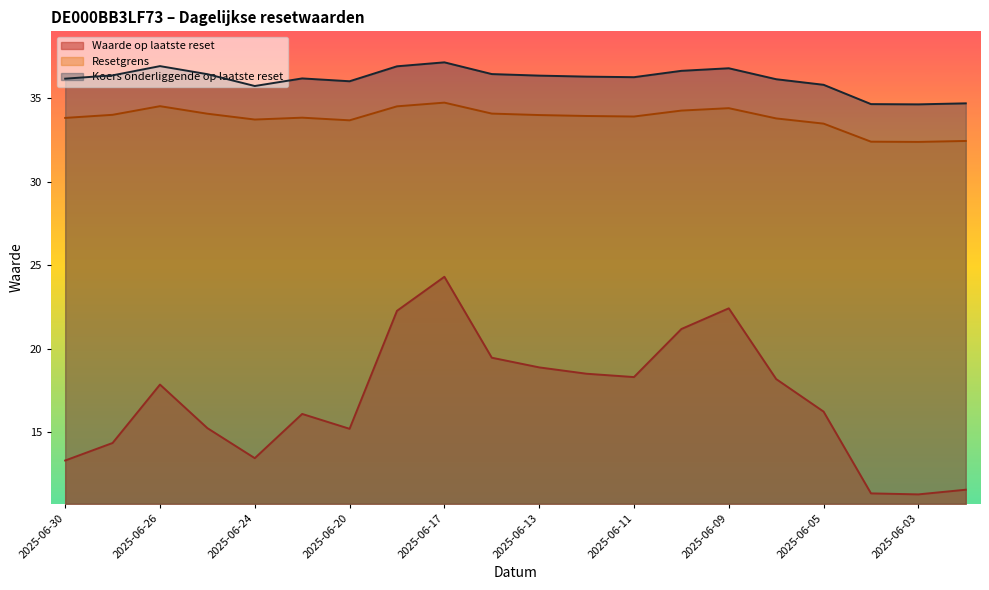

How many interior local valleys does the Resetgrens series have?

4